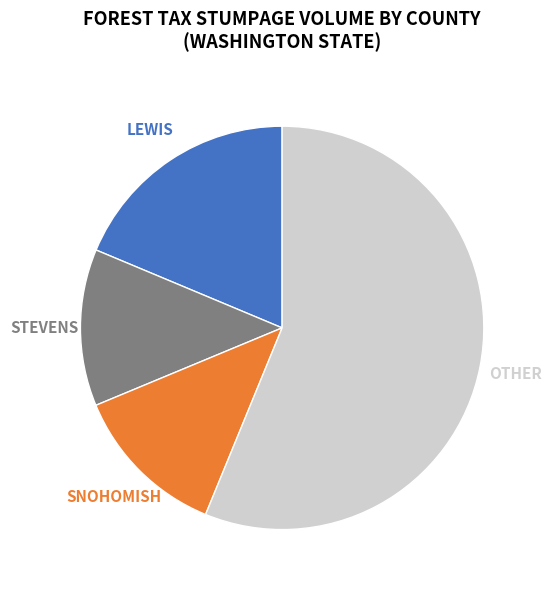

Which category accounts for the majority?

OTHER